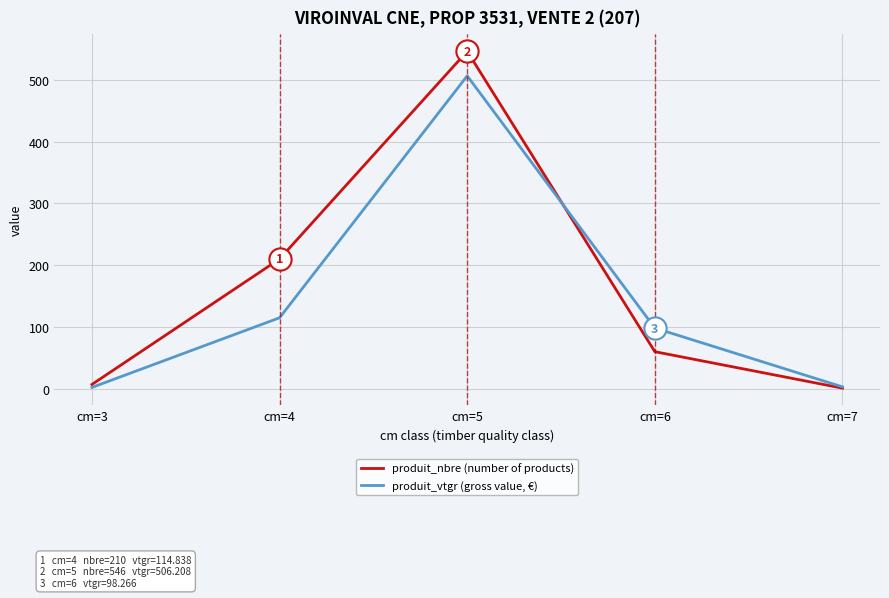

Does the chart have visible grid lines?

Yes